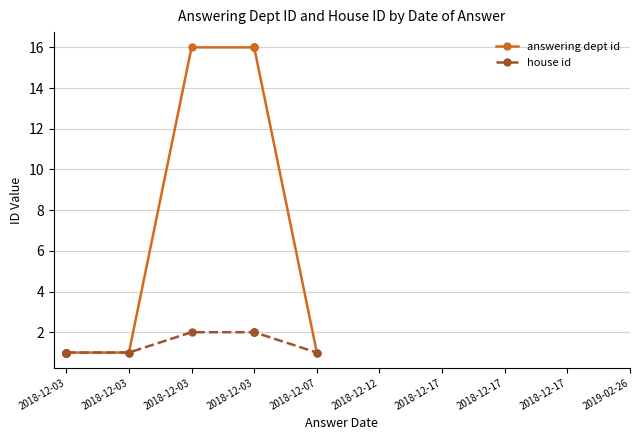

Where is answering dept id nearest to the value 8?

2018-12-03